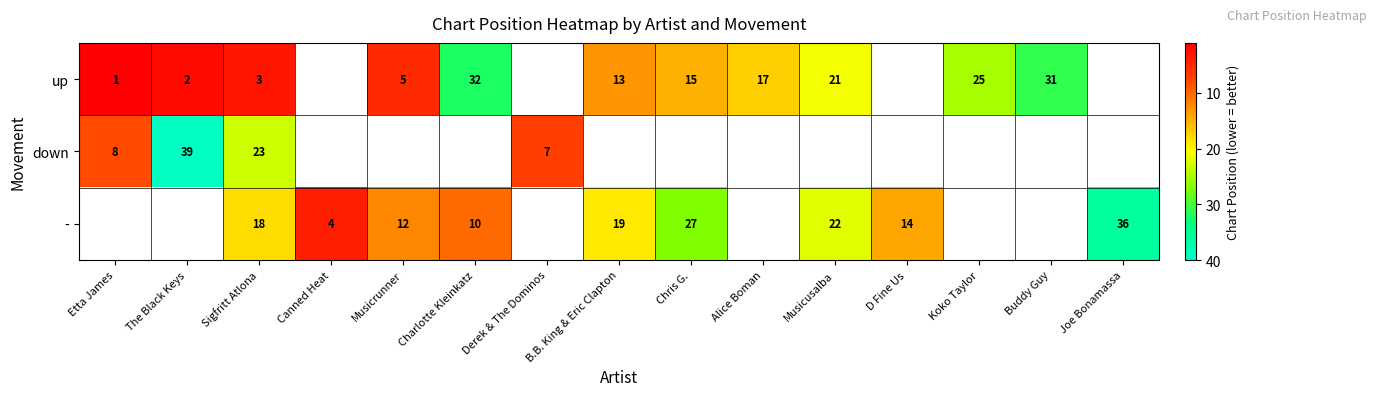

The value of up at Koko Taylor is 25. True or false?

True